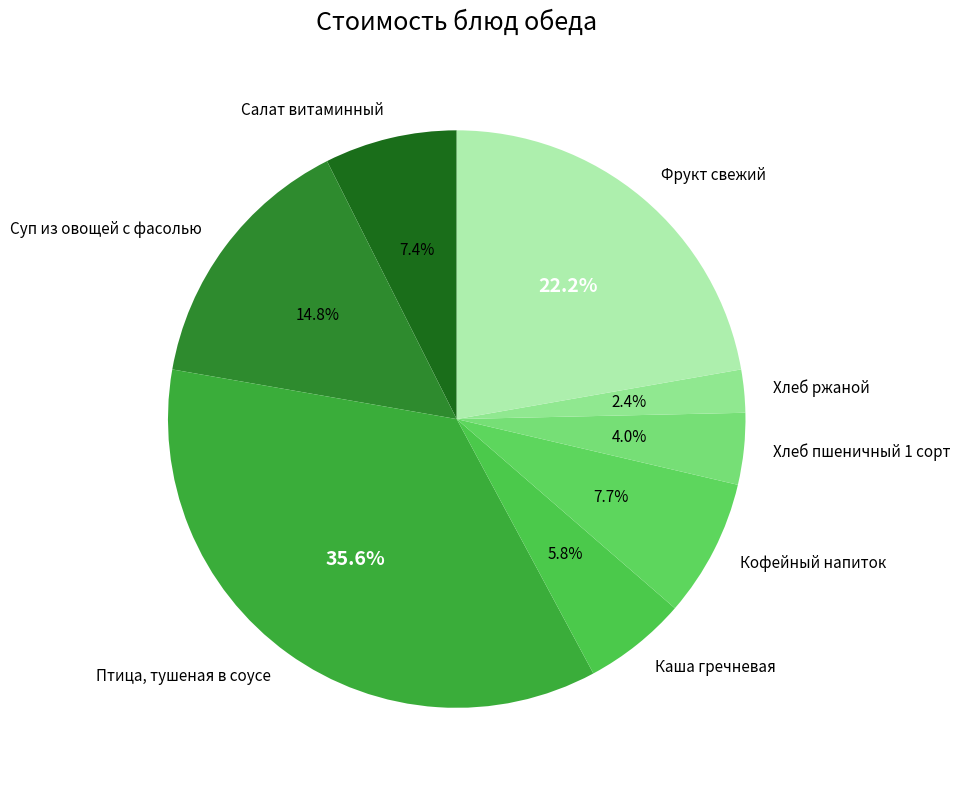

To the nearest percent, what is the average slice percentage?

12%